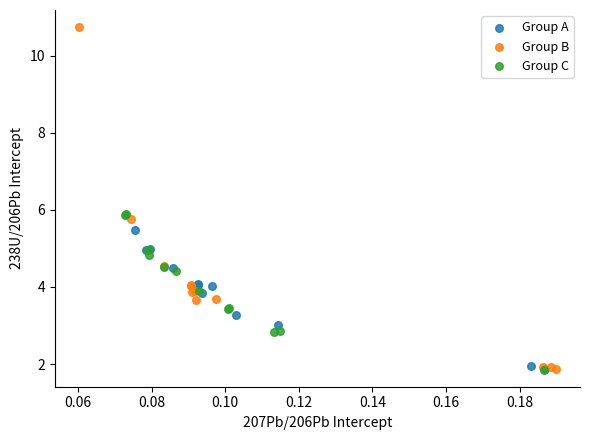

Which series has the largest Y range (max minus min)?

Group B